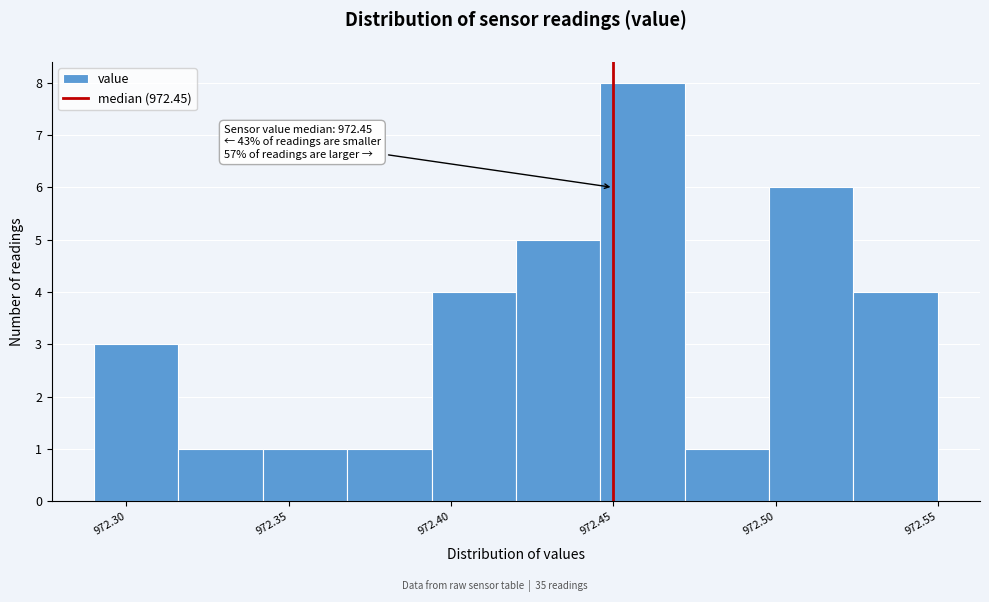

Which range on the x-axis has the tallest bar?

972.446 to 972.472